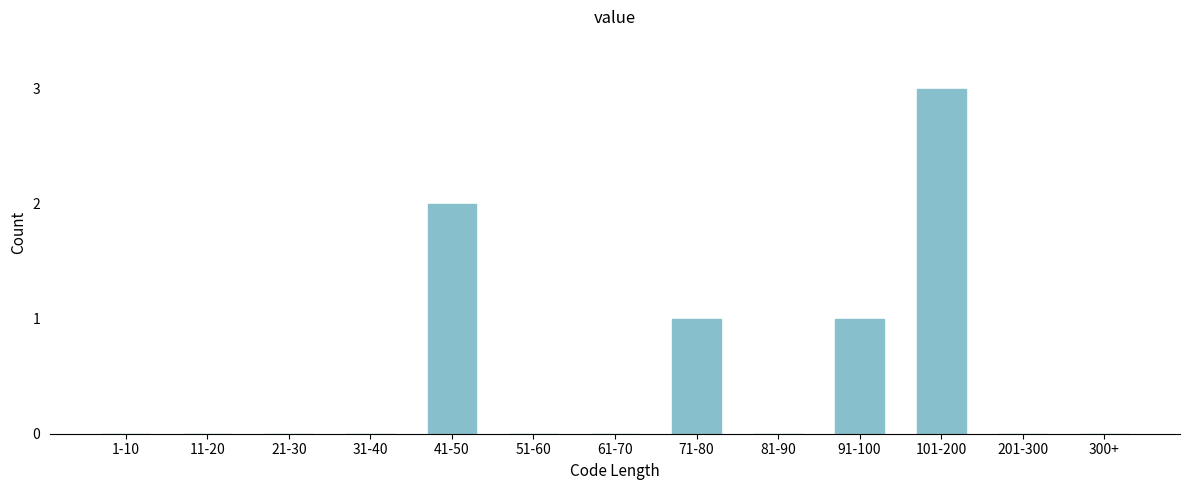

Reading right to left, what are all the values shown in this chart?

300+=0	201-300=0	101-200=3	91-100=1	81-90=0	71-80=1	61-70=0	51-60=0	41-50=2	31-40=0	21-30=0	11-20=0	1-10=0